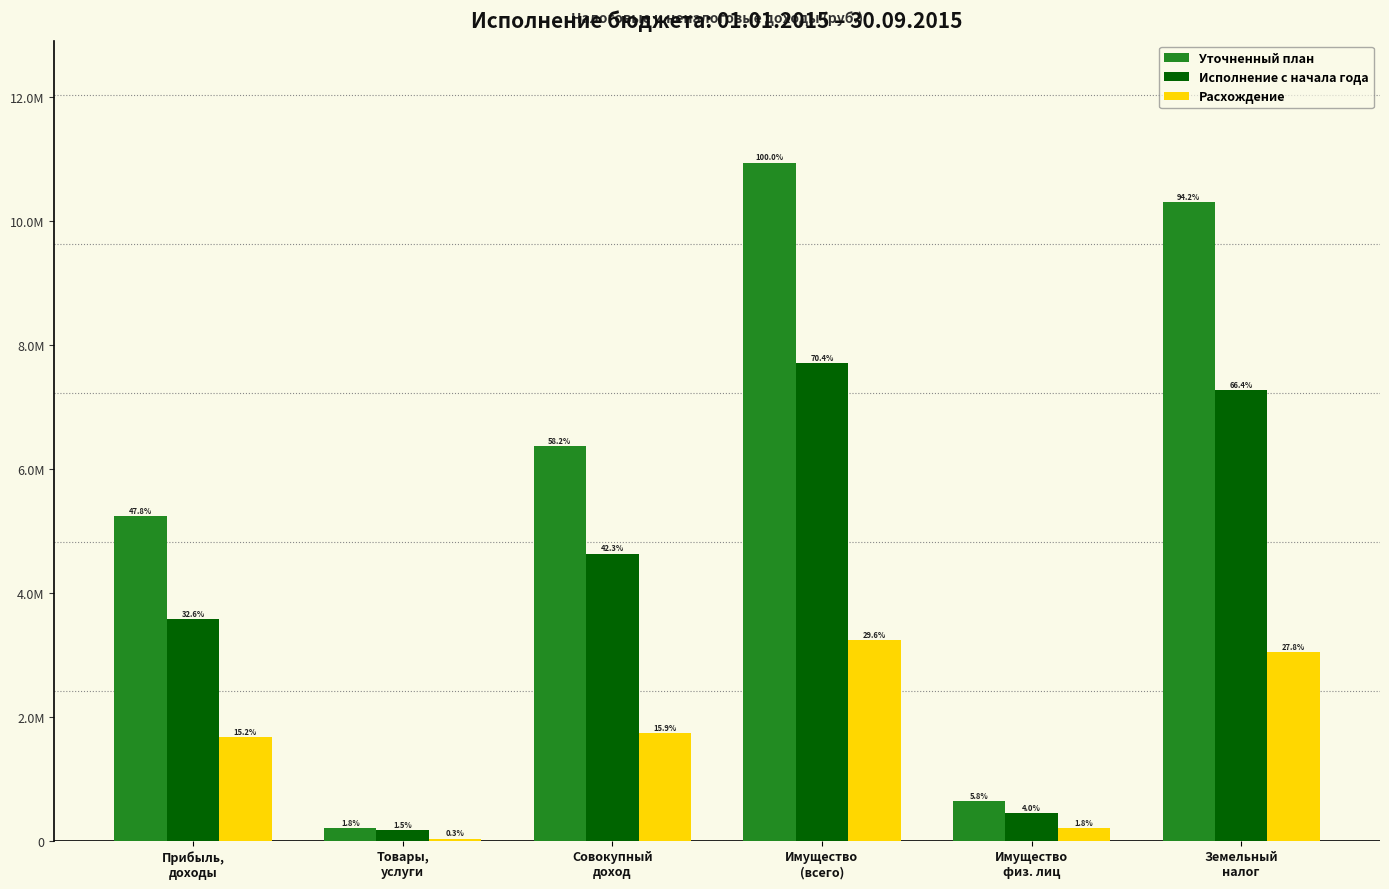

What are all the series names shown in the legend?

Уточненный план, Исполнение с начала года, Расхождение